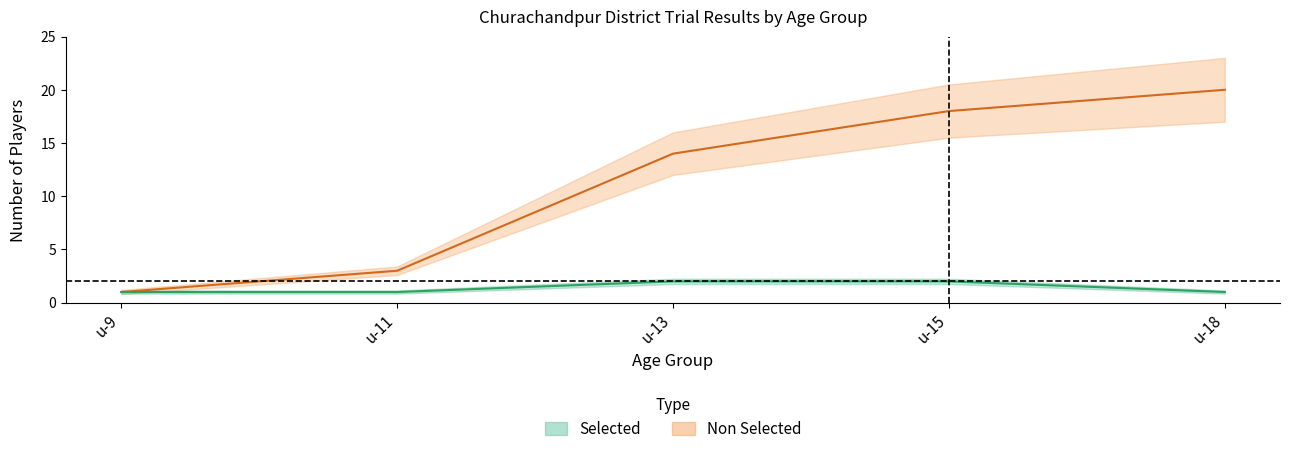

True or false: Selected_count and Non_Selected_count cross at least once.

False